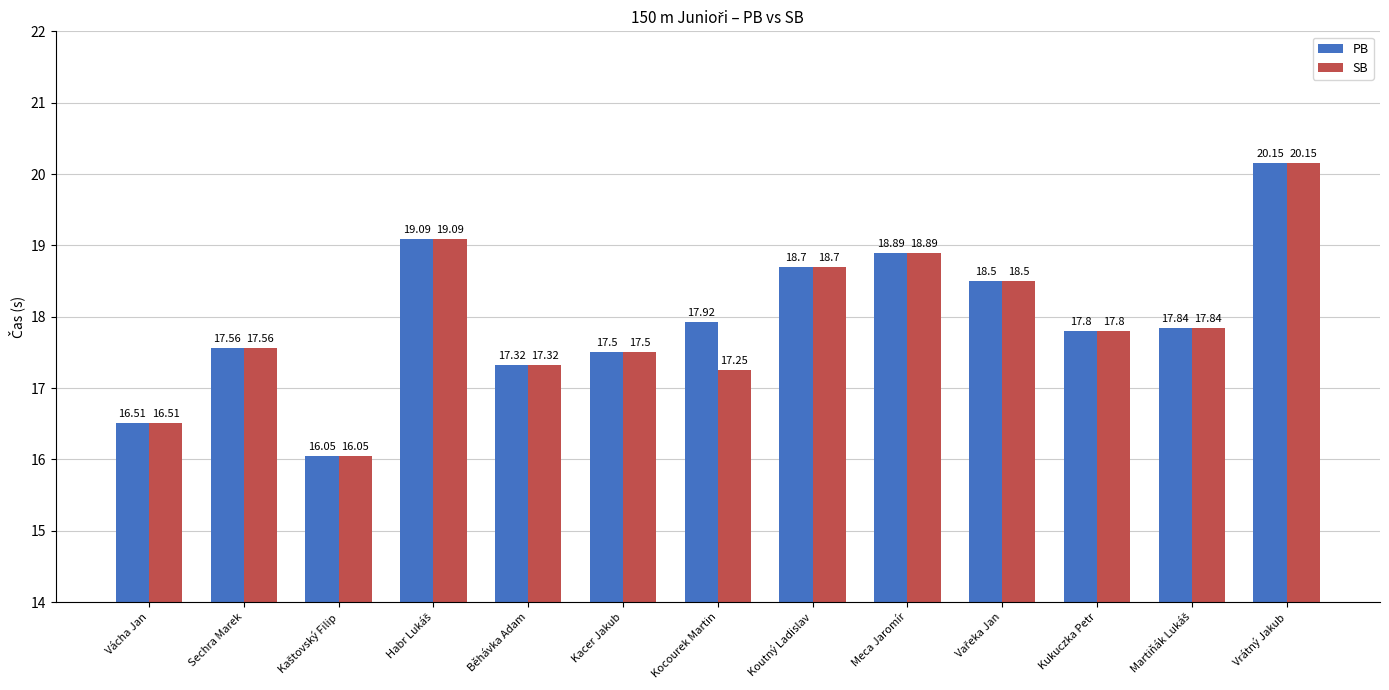

At which label does SB reach its peak?

Vrátný Jakub